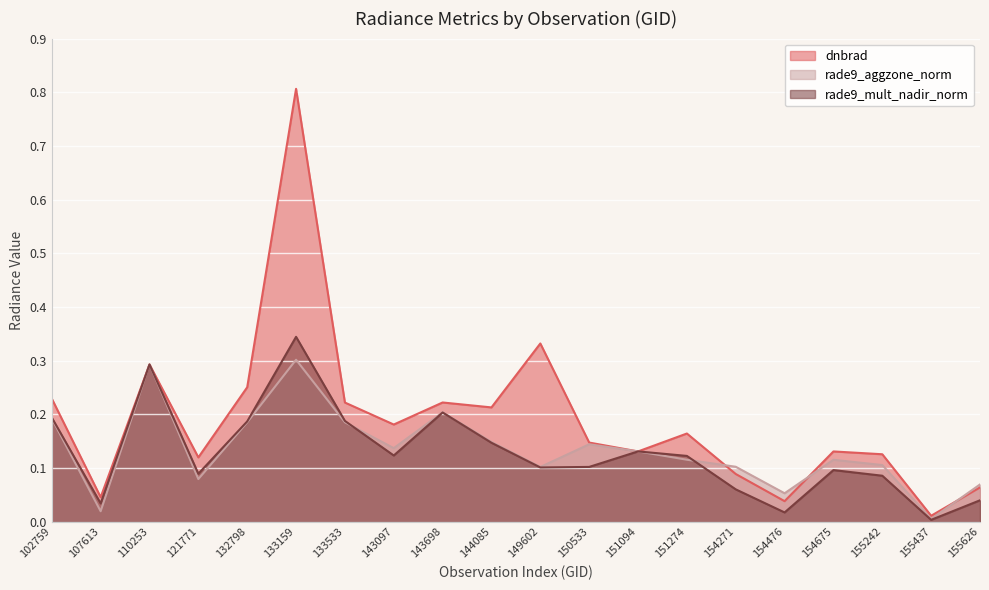

Reading right to left, list all the values displayed in this chart.

dnbrad: 155626=0.1	155437=0.0	155242=0.1	154675=0.1	154476=0.0	154271=0.1	151274=0.2	151094=0.1	150533=0.1	149602=0.3	144085=0.2	143698=0.2	143097=0.2	133533=0.2	133159=0.8	132798=0.3	121771=0.1	110253=0.3	107613=0.0	102759=0.2
rade9_aggzone_norm: 155626=0.1	155437=0.0	155242=0.1	154675=0.1	154476=0.1	154271=0.1	151274=0.1	151094=0.1	150533=0.1	149602=0.1	144085=0.1	143698=0.2	143097=0.1	133533=0.2	133159=0.3	132798=0.2	121771=0.1	110253=0.3	107613=0.0	102759=0.2
rade9_mult_nadir_norm: 155626=0.0	155437=0.0	155242=0.1	154675=0.1	154476=0.0	154271=0.1	151274=0.1	151094=0.1	150533=0.1	149602=0.1	144085=0.1	143698=0.2	143097=0.1	133533=0.2	133159=0.3	132798=0.2	121771=0.1	110253=0.3	107613=0.0	102759=0.2